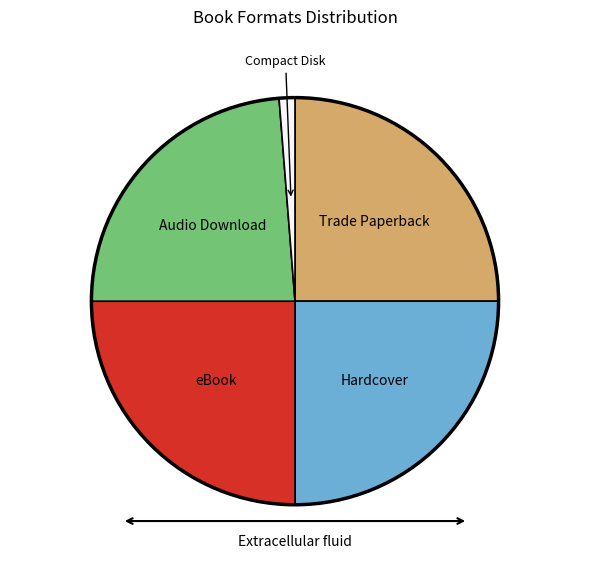

Does any single category account for the majority?

No